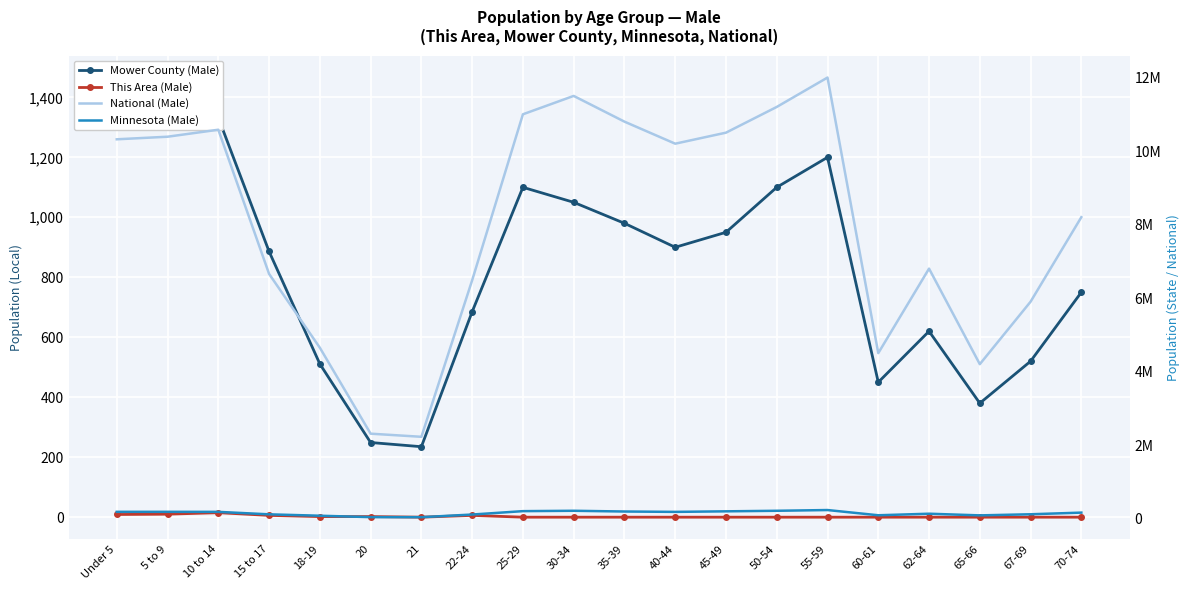

What is the difference between the highest and lowest values at 67-69?

5900000